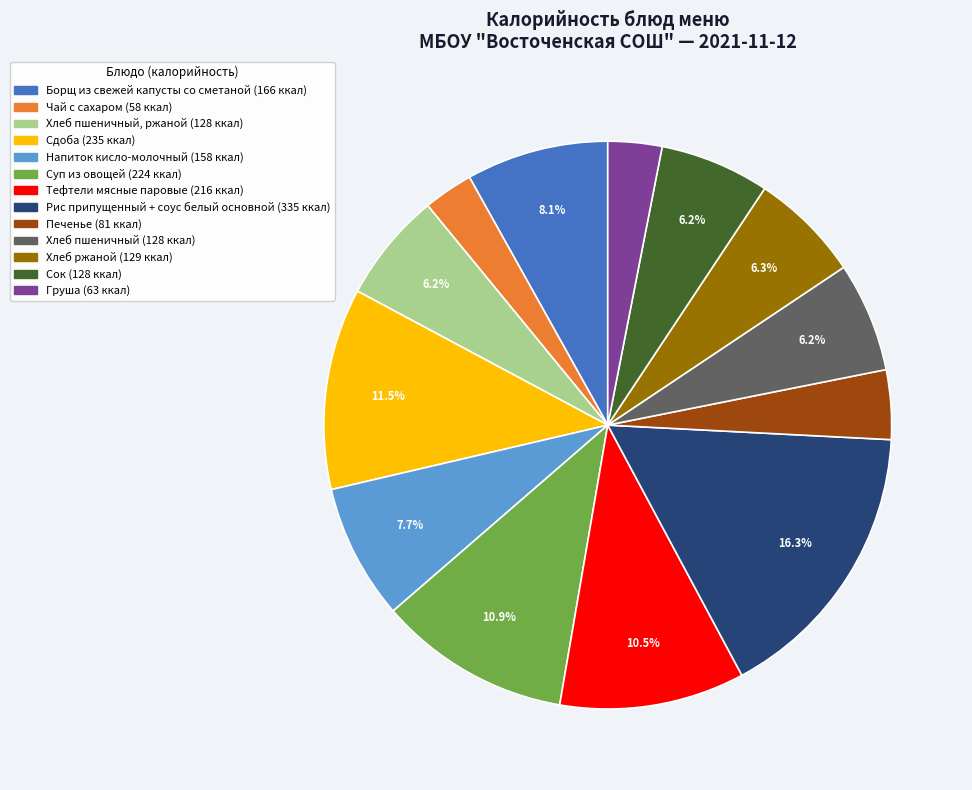

How many slices are in this pie chart?

13